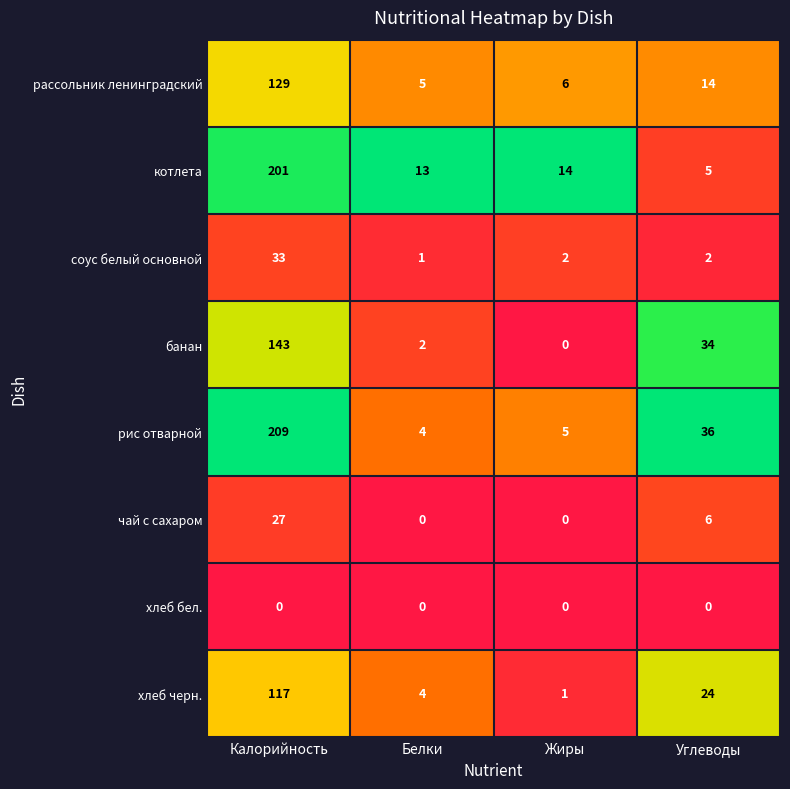

At Калорийность, list the series in order from smallest to largest.

хлеб бел., чай с сахаром, соус белый основной, хлеб черн., рассольник ленинградский, банан, котлета, рис отварной